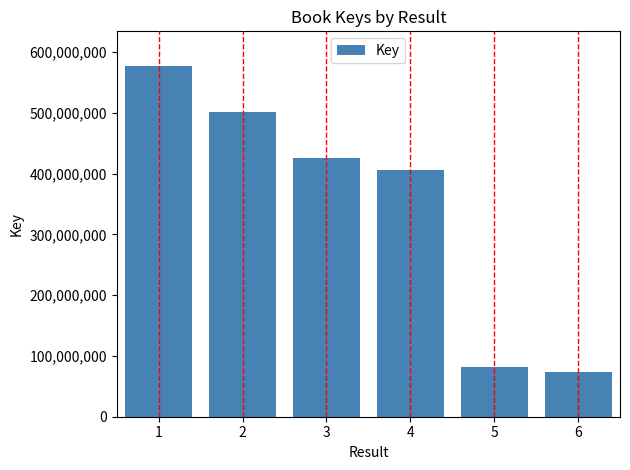

Which category has the lowest value across all series?

6